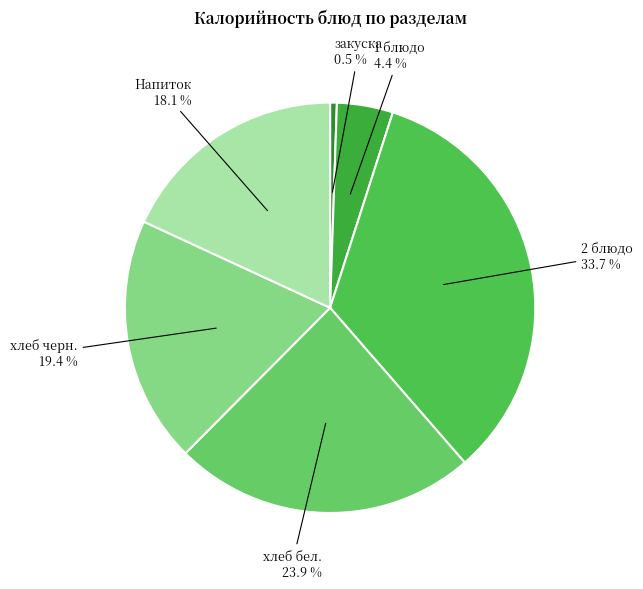

Rank the categories by value from highest to lowest.

2 блюдо, хлеб бел., хлеб черн., Напиток, 1 блюдо, закуска